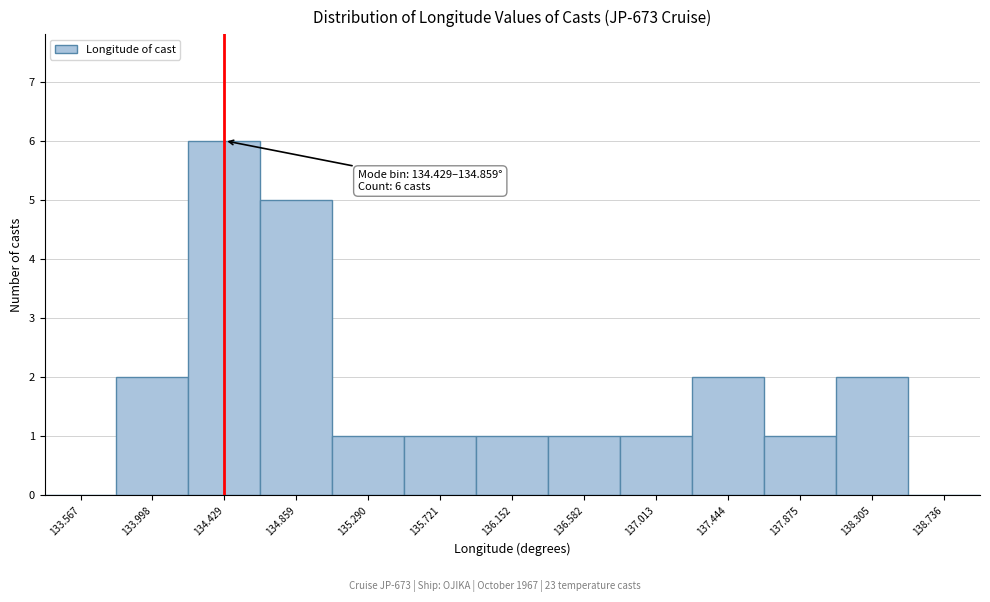

Reading left to right, transcribe all the data shown in this chart.

133.567=0	133.998=2	134.429=6	134.859=5	135.290=1	135.721=1	136.152=1	136.582=1	137.013=1	137.444=2	137.875=1	138.305=2	138.736=0